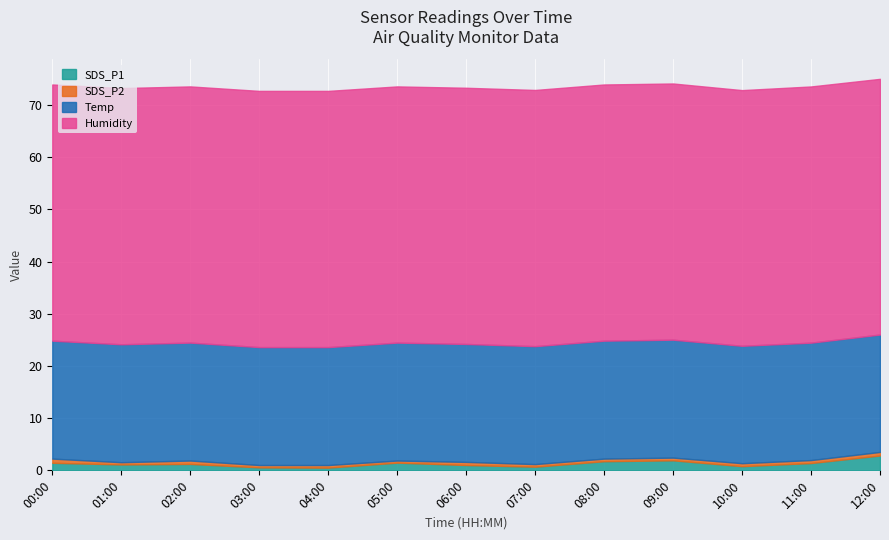

True or false: SDS_P1 has a value of 1.0 at 06:00.

True